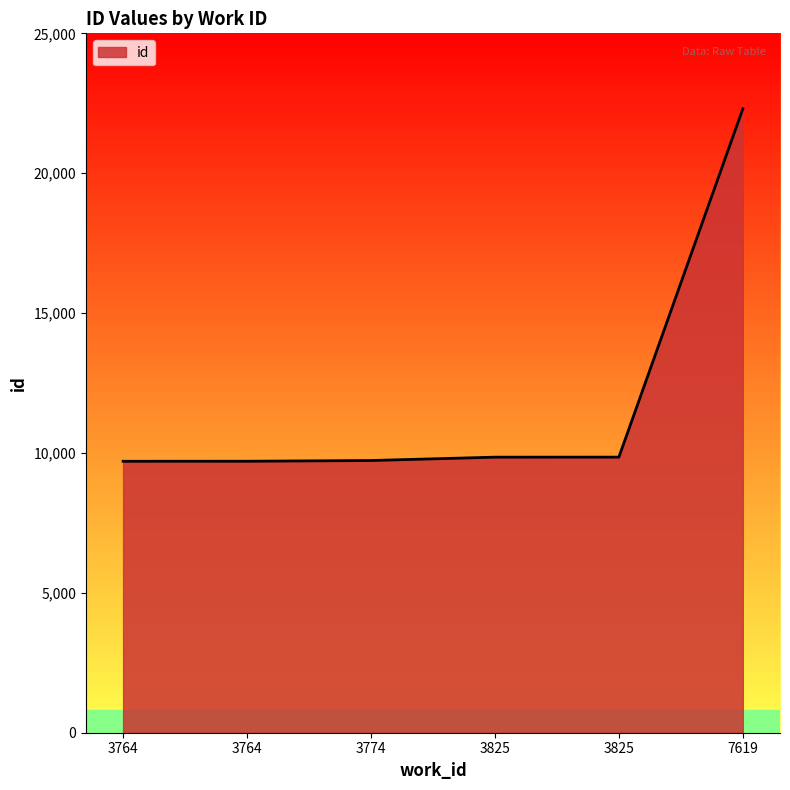

True or false: the data shows 9851 at 3825.

True